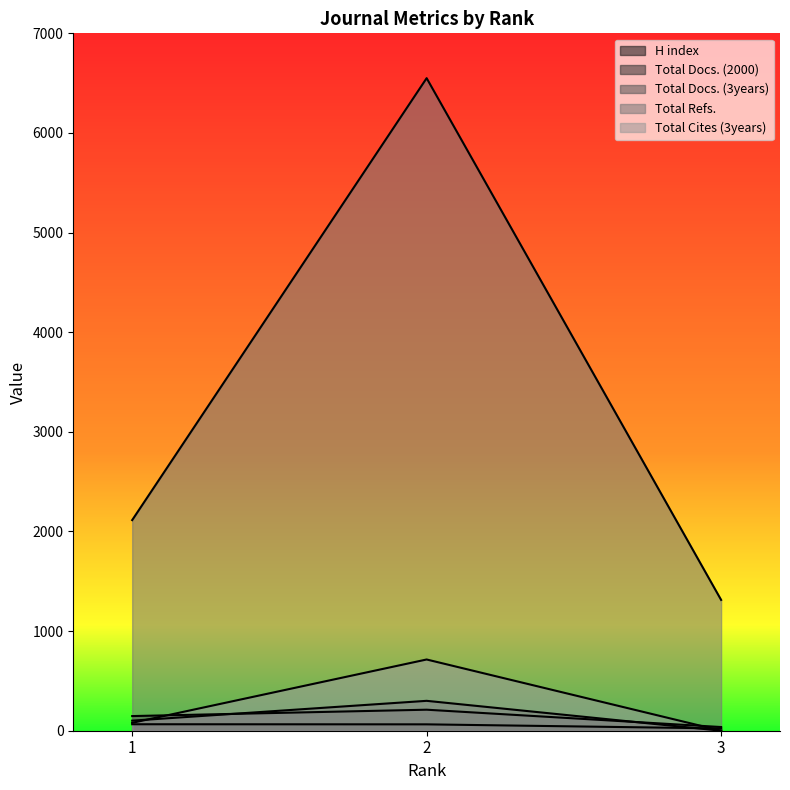

At how many categories does at least one series exceed 5913?

1